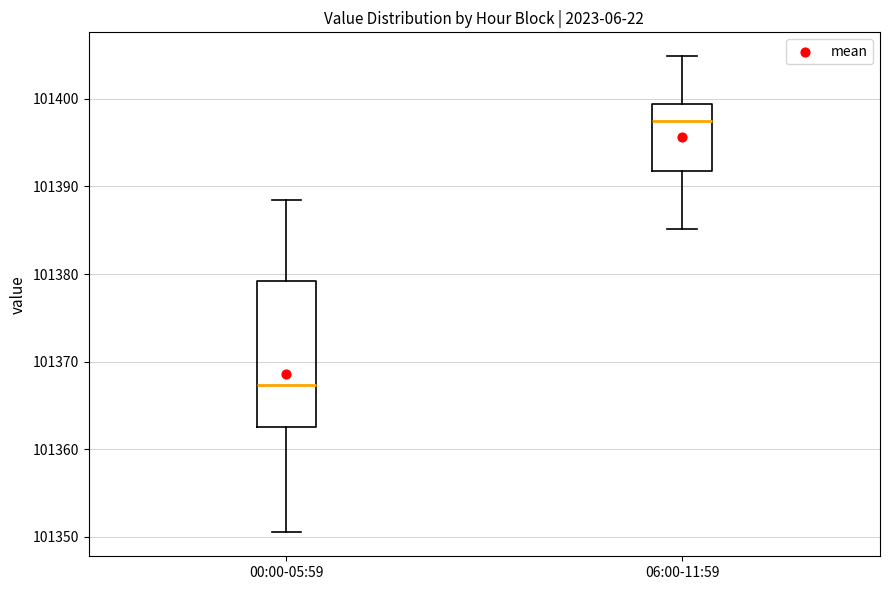

Where does the median line of the box for 06:00-11:59 sit on the y-axis? The values are not printed on the chart, so give them approximately, as read against the axis.

101397